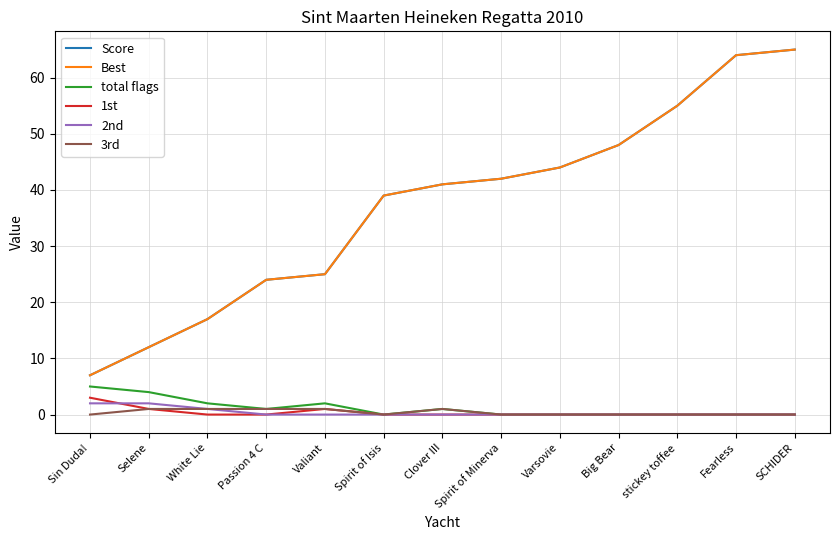

At which category does the chart reach its peak across all series?

SCHIDER